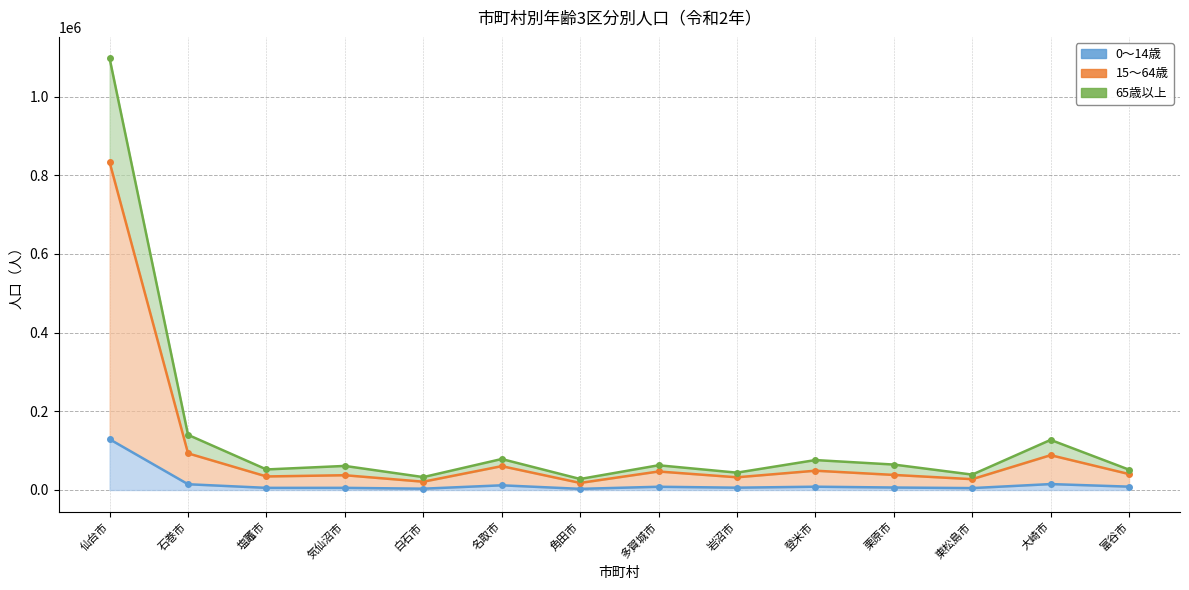

What is the total value across all series at 東松島市?

71428